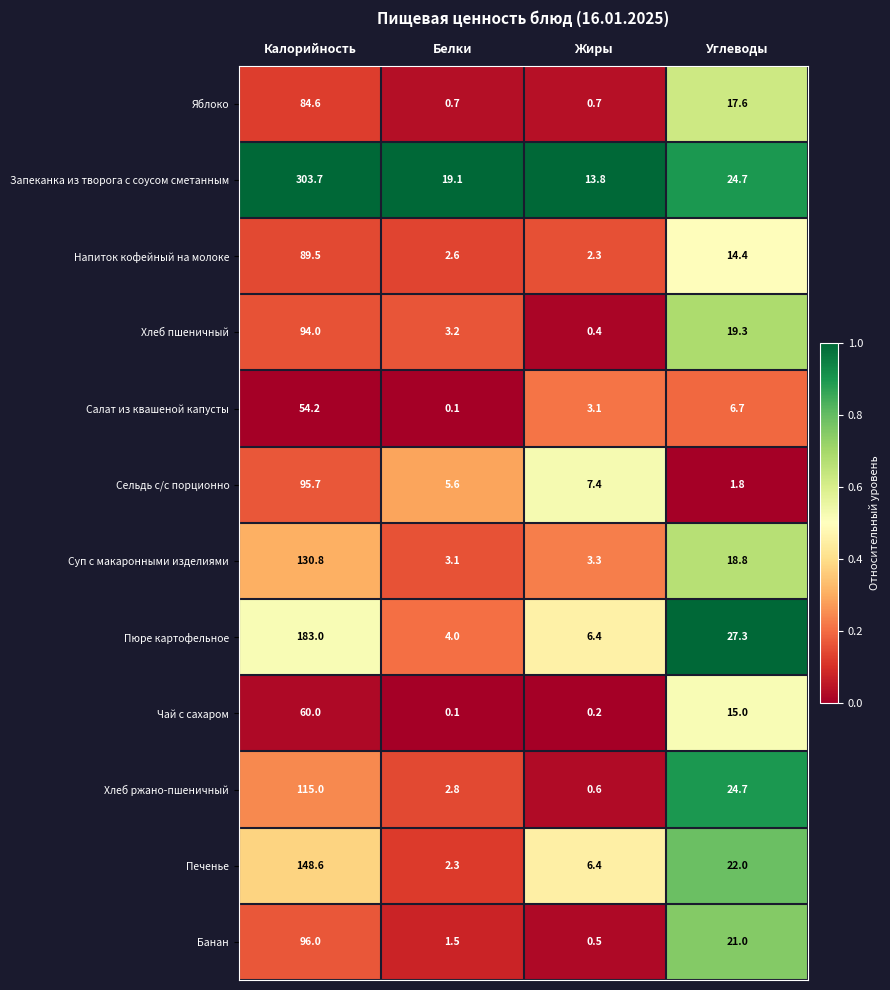

At which category is the sum across all series the highest?

Калорийность